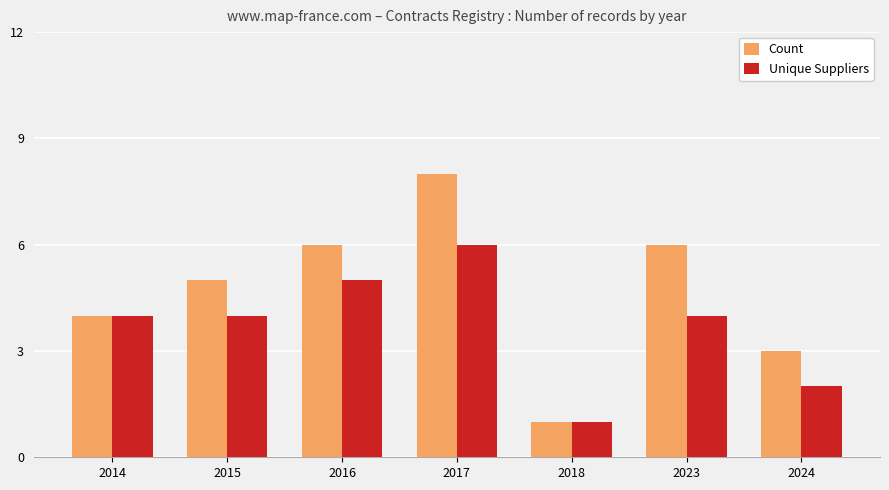

Which category has the highest value in the Count series?

2017